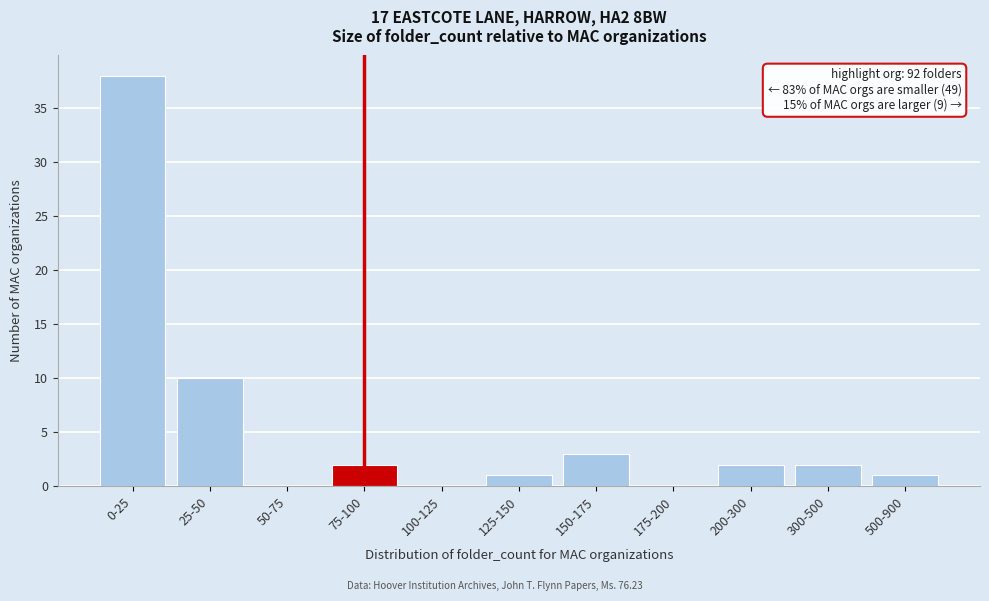

Reading left to right, extract all data points from this chart.

0-25=38	25-50=10	50-75=0	75-100=2	100-125=0	125-150=1	150-175=3	175-200=0	200-300=2	300-500=2	500-900=1